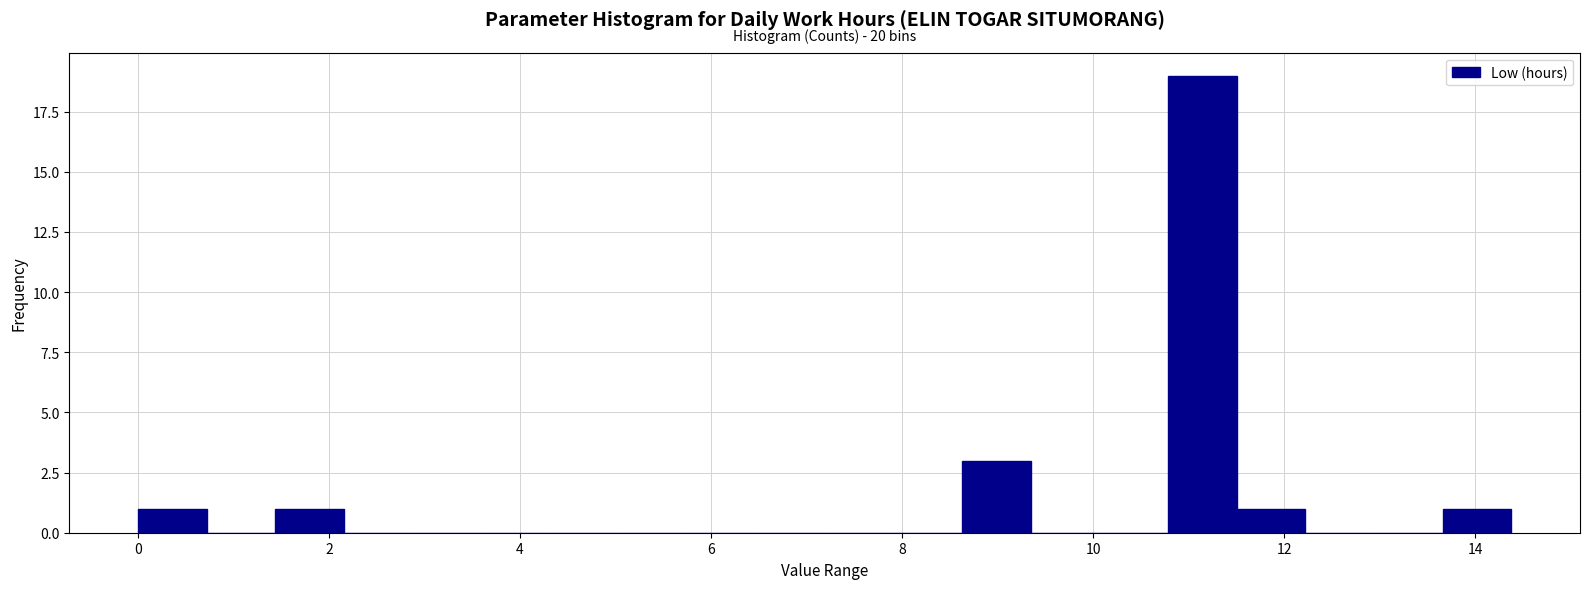

Read against the x-axis, roughly where is the centre of the tallest bar?

11.2